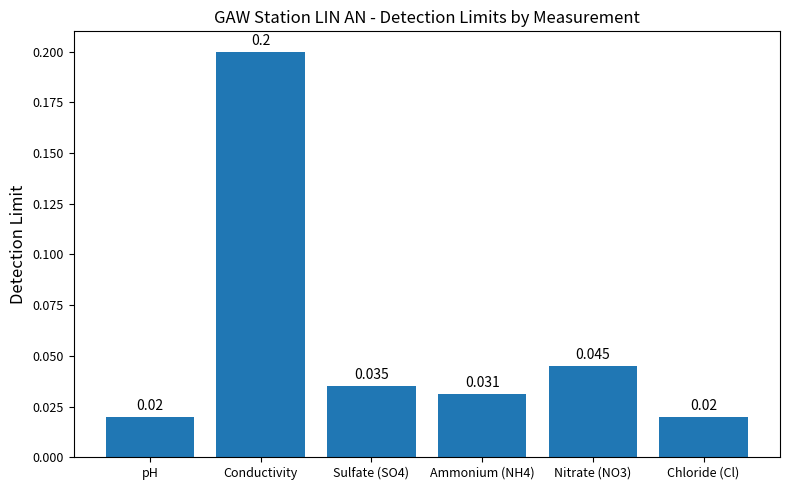

What is the label of the 2nd bar from the left?

Conductivity